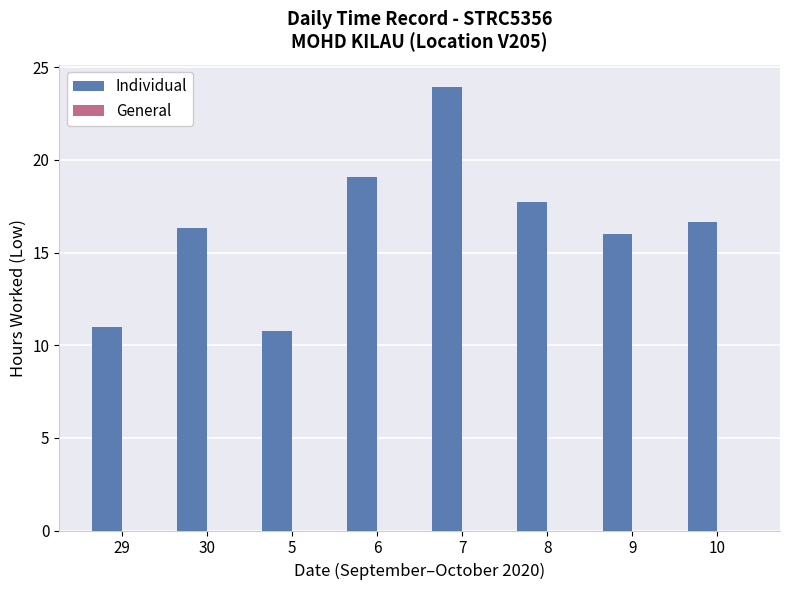

Reading right to left, transcribe all the data shown in this chart.

10=16.6	9=16.0	8=17.8	7=23.9	6=19.1	5=10.7	30=16.4	29=11.0